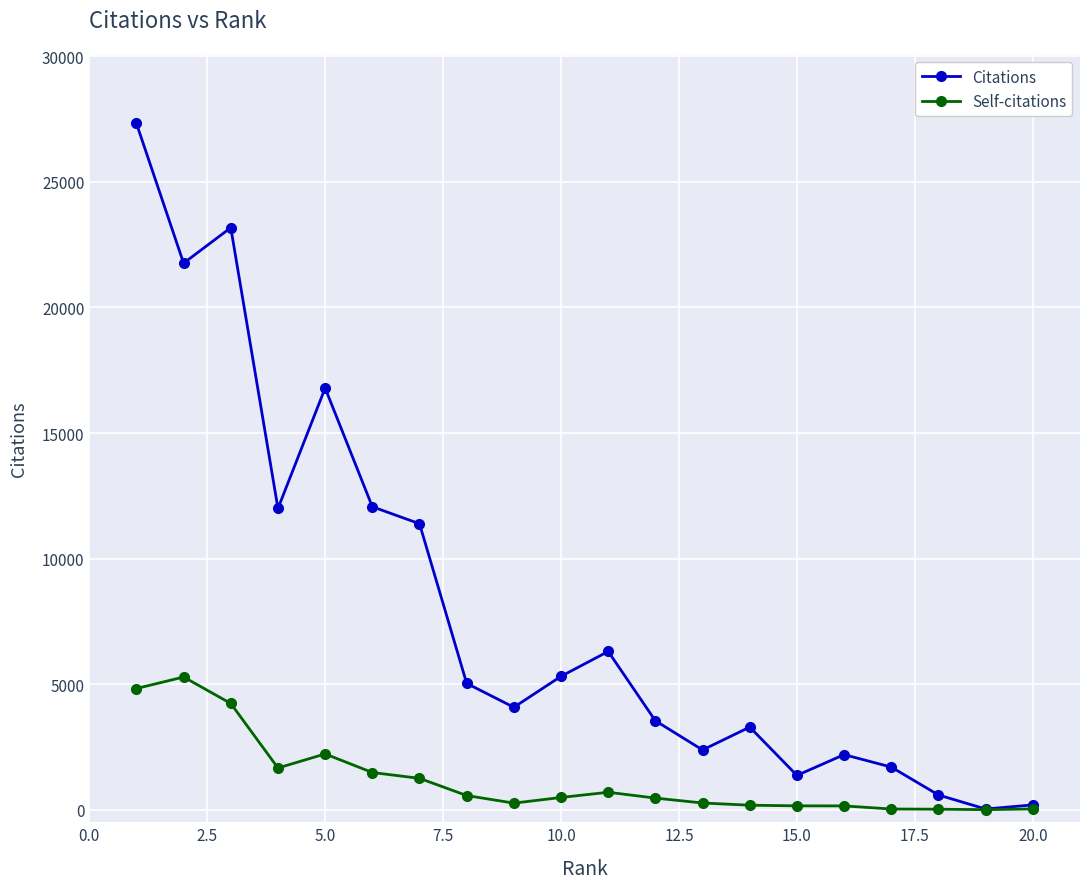

What is the maximum value shown in the chart?

27330